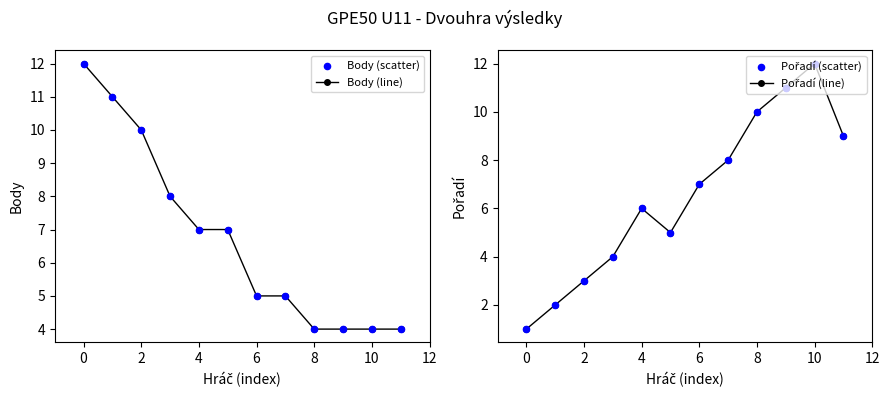

What are all the series names shown in the legend?

Body (line), Body (scatter), Pořadí (line), Pořadí (scatter)